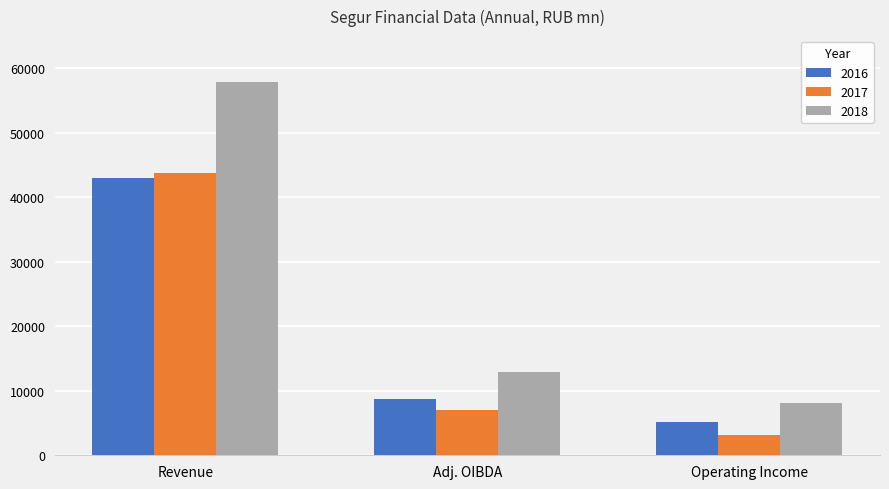

Is it true that 2018 equals 12984 at Adj. OIBDA?

True